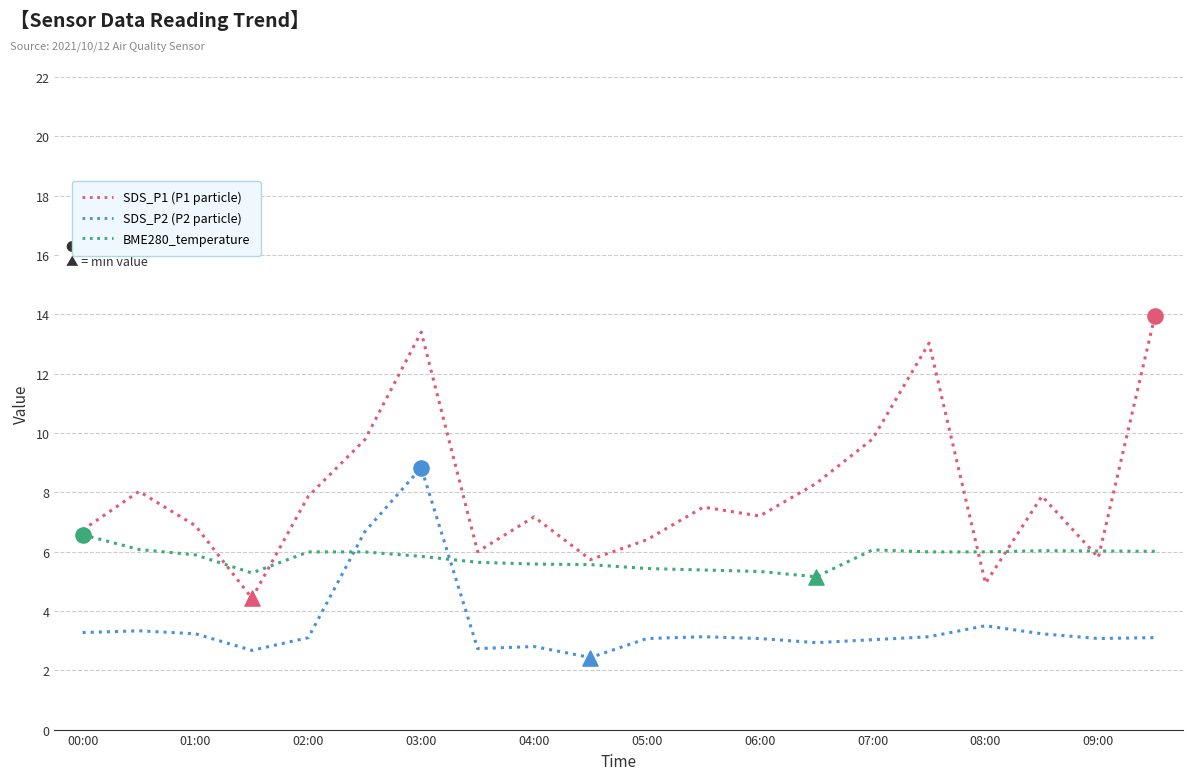

What is the maximum value shown in the chart?

13.9